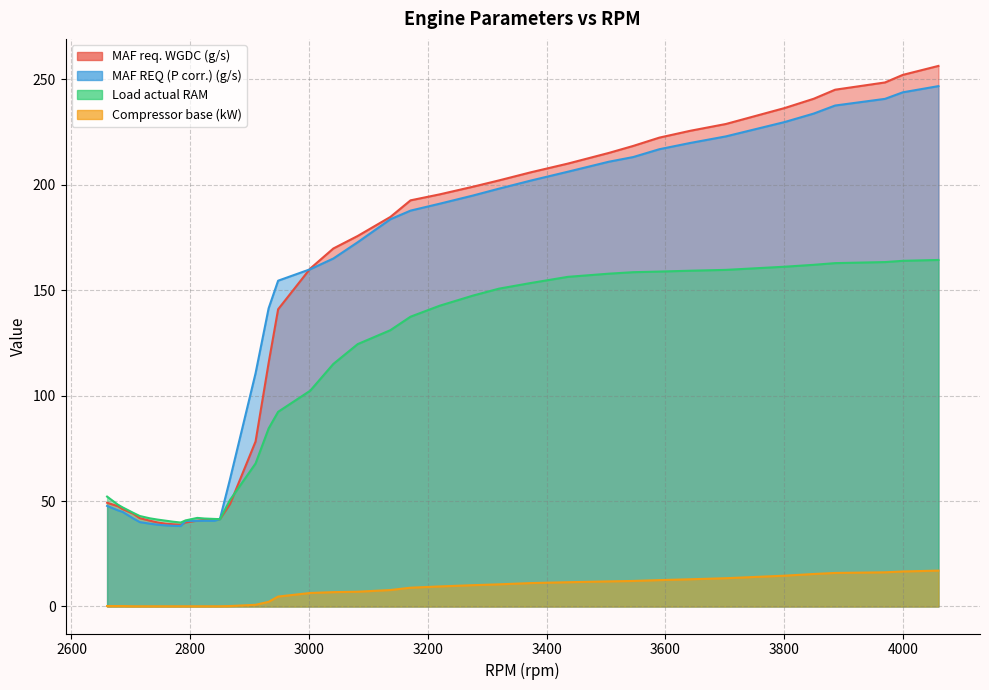

How many lines are shown in the chart?

4